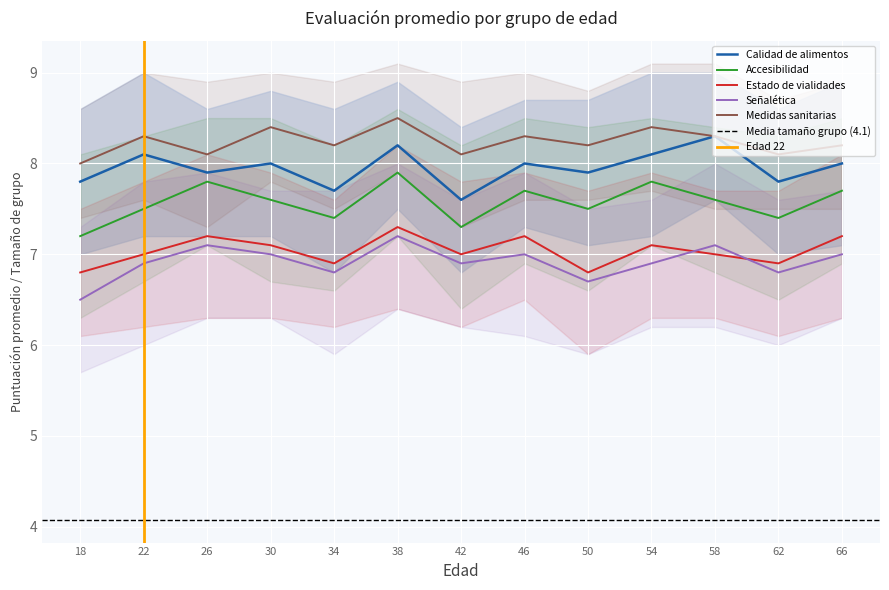

At which category is the sum across all series the highest?

38